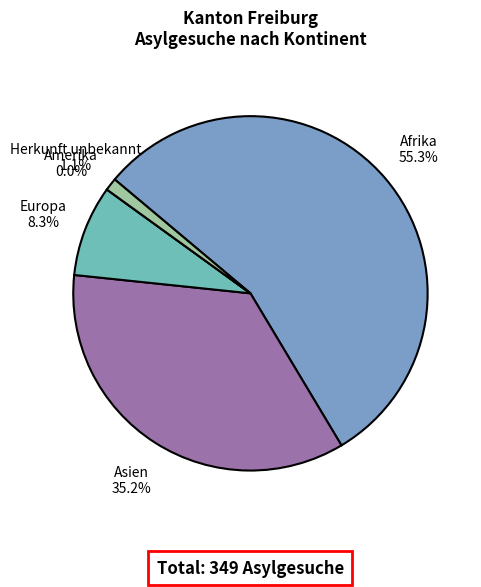

Which slice represents more than half of the pie?

Afrika